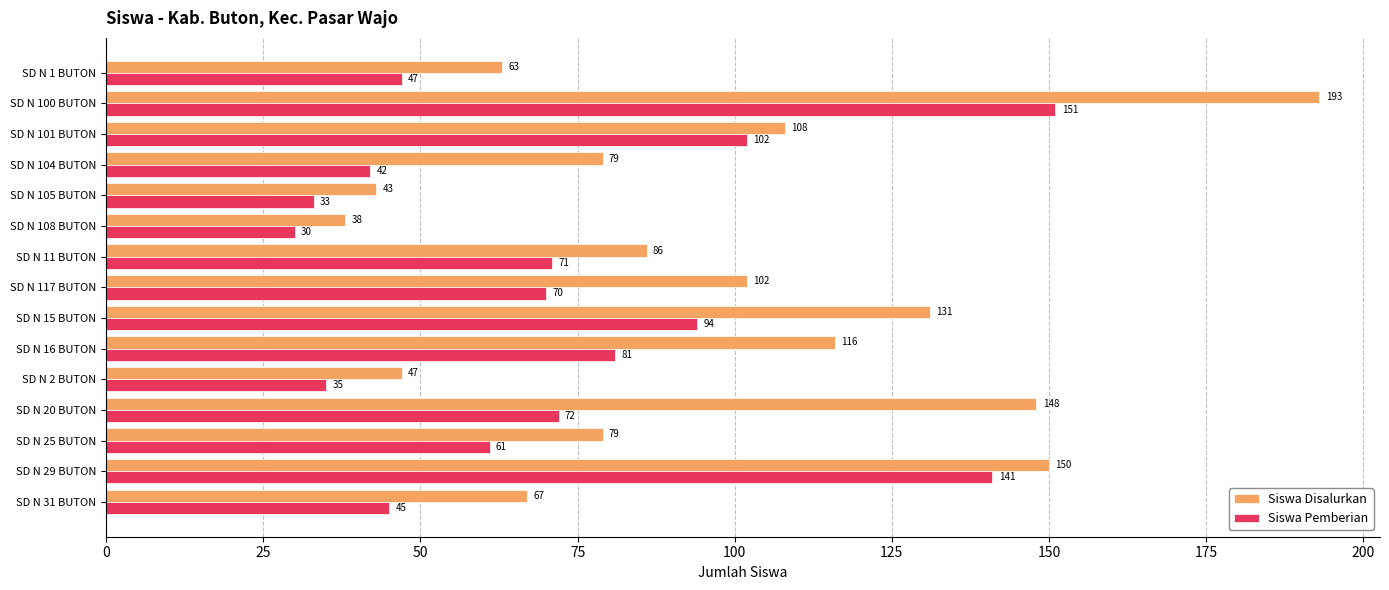

The value of Siswa Pemberian at SD N 2 BUTON is 8. True or false?

False